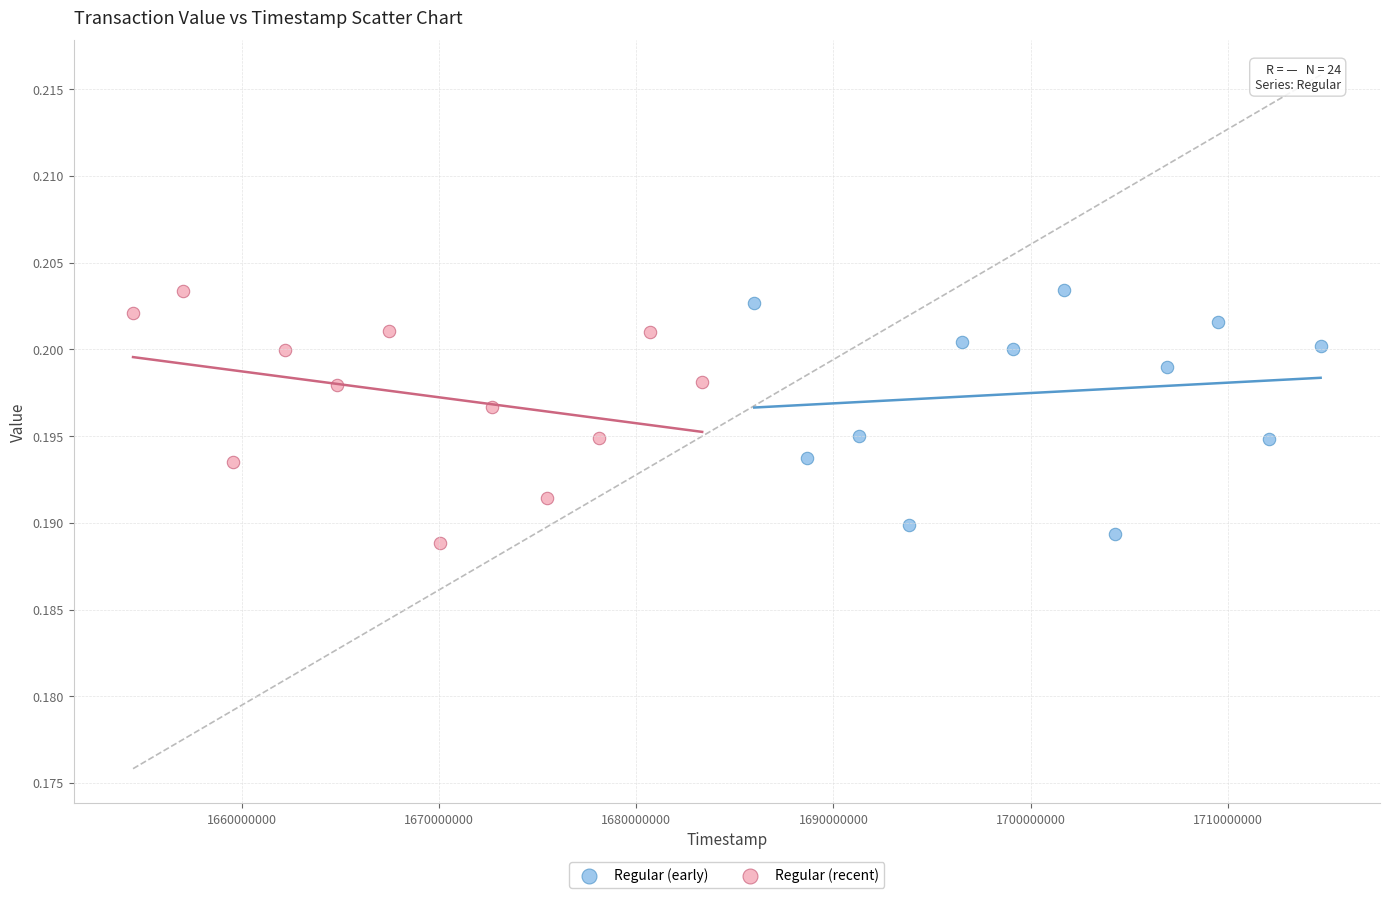

Which series contains the lowest Y value?

Regular (recent)